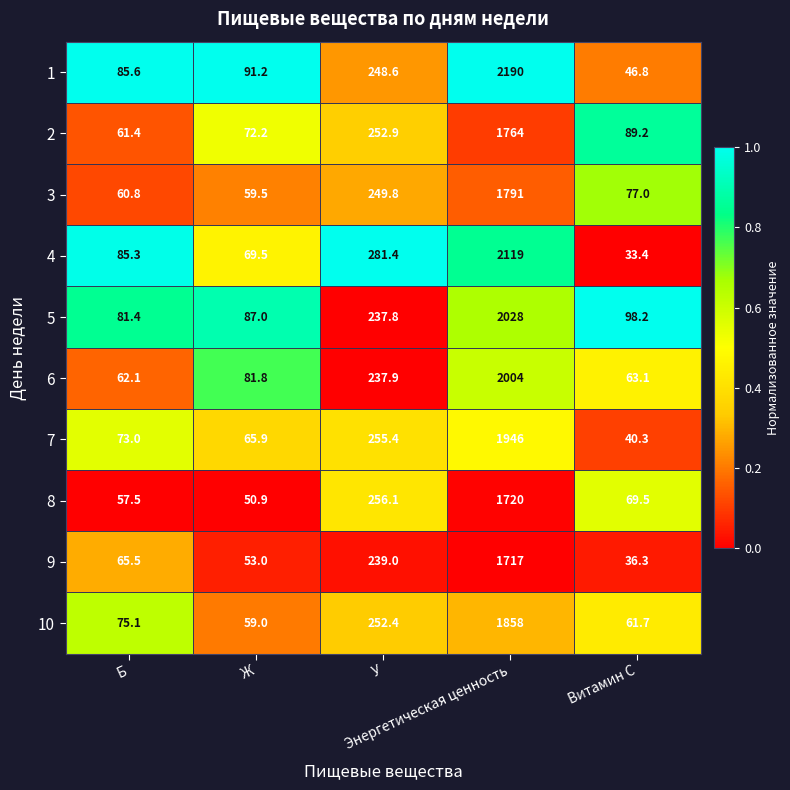

What is the difference between the maximum and minimum values in the 4 series?

2085.6